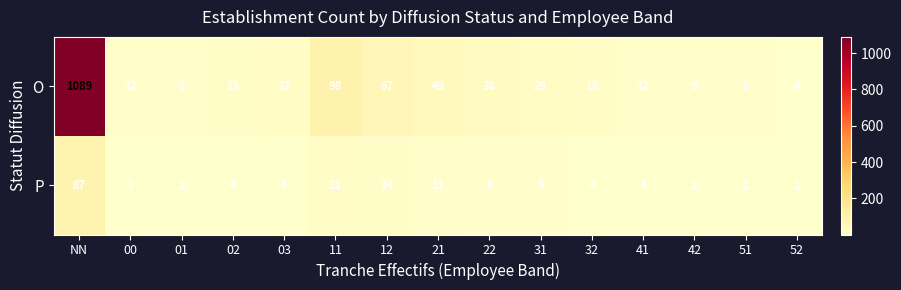

Which series has the largest total across all categories?

O